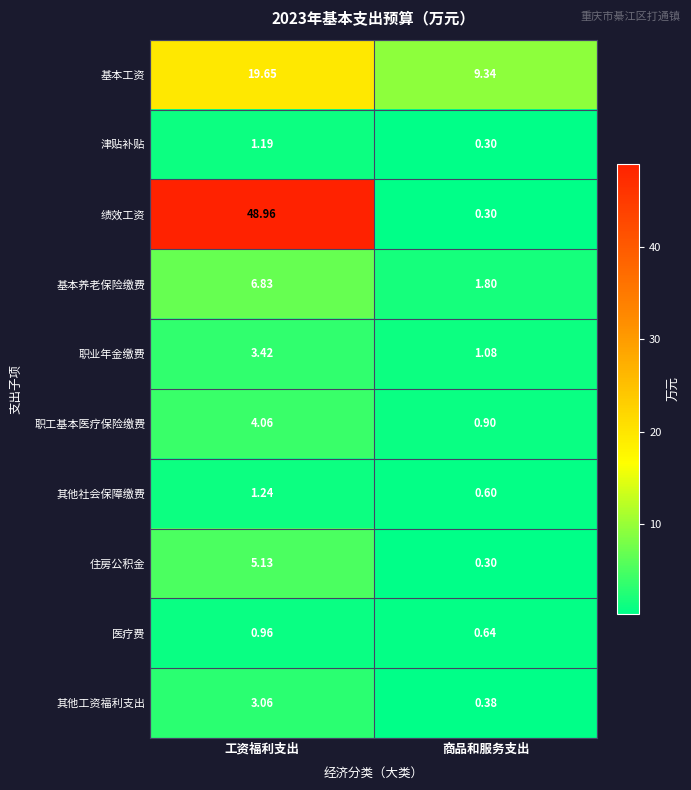

At which label does 其他社会保障缴费 reach its minimum?

商品和服务支出